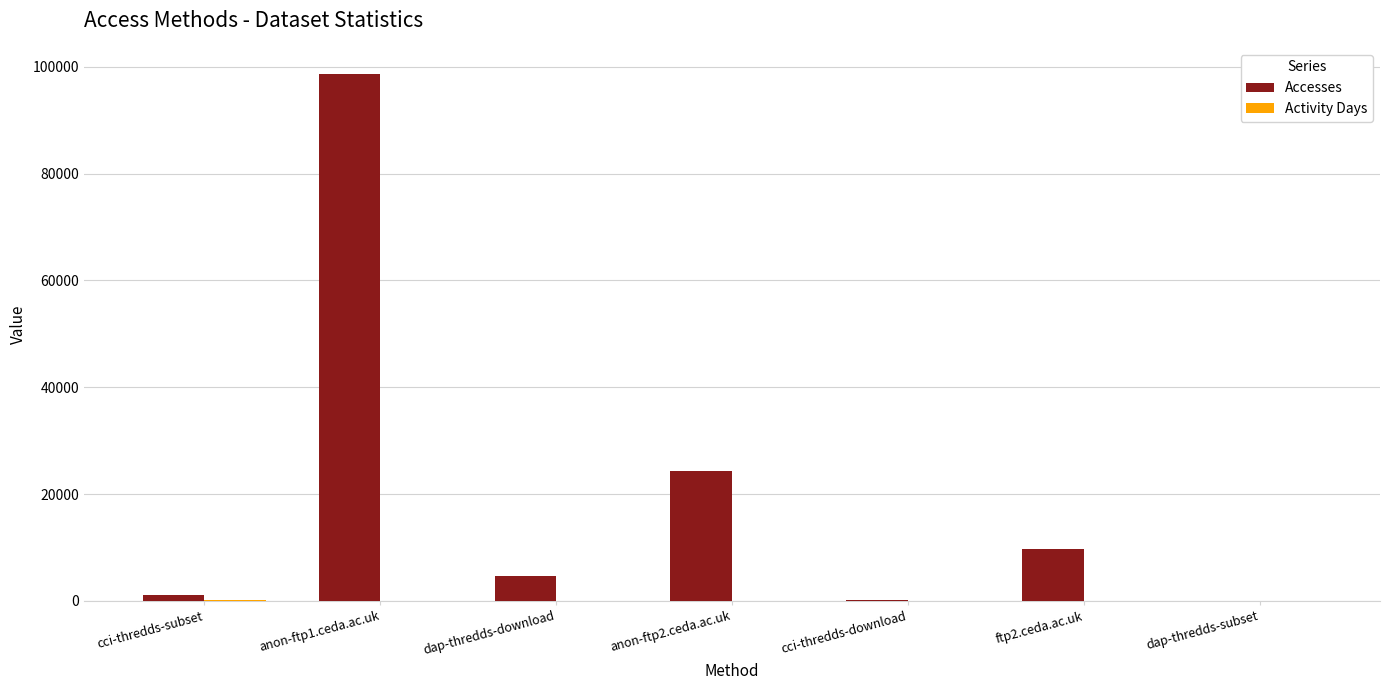

Count the number of data series in this chart.

2